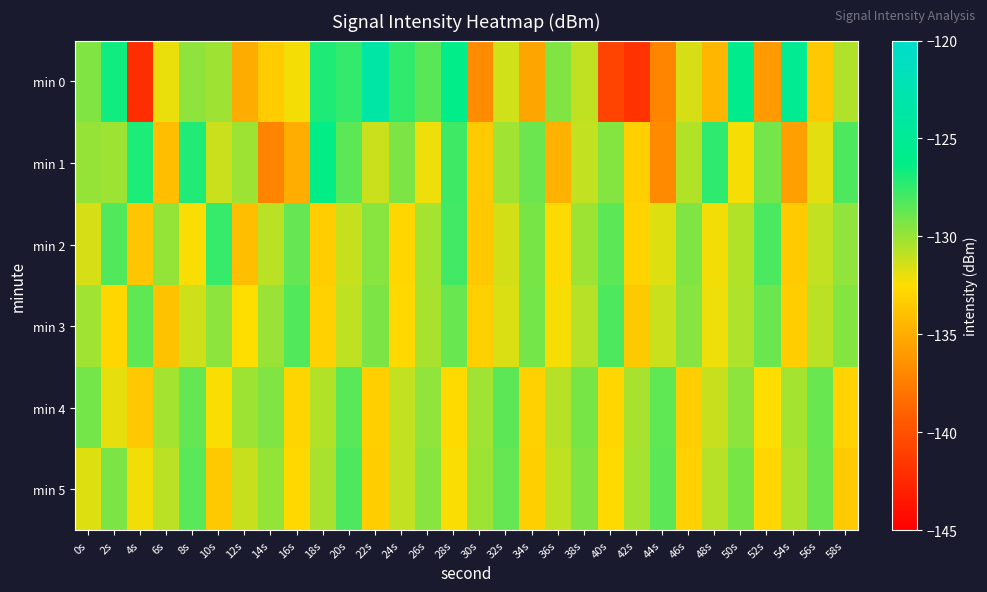

What is the total value across all series at 2s?

-779.0